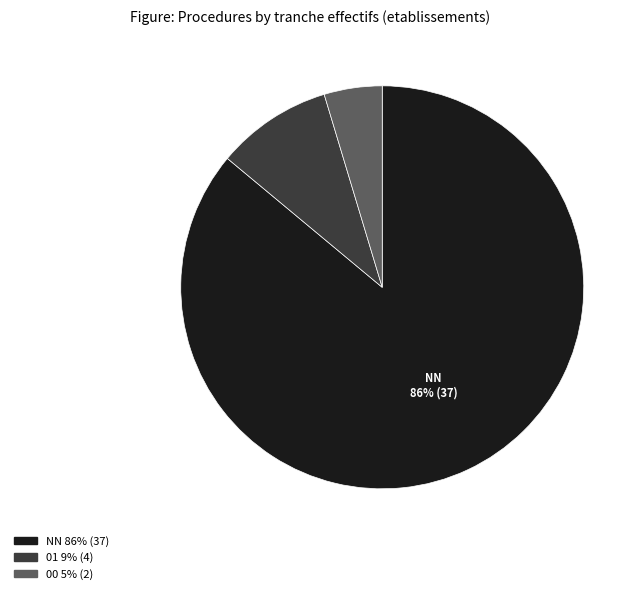

How many slices are in this pie chart?

3